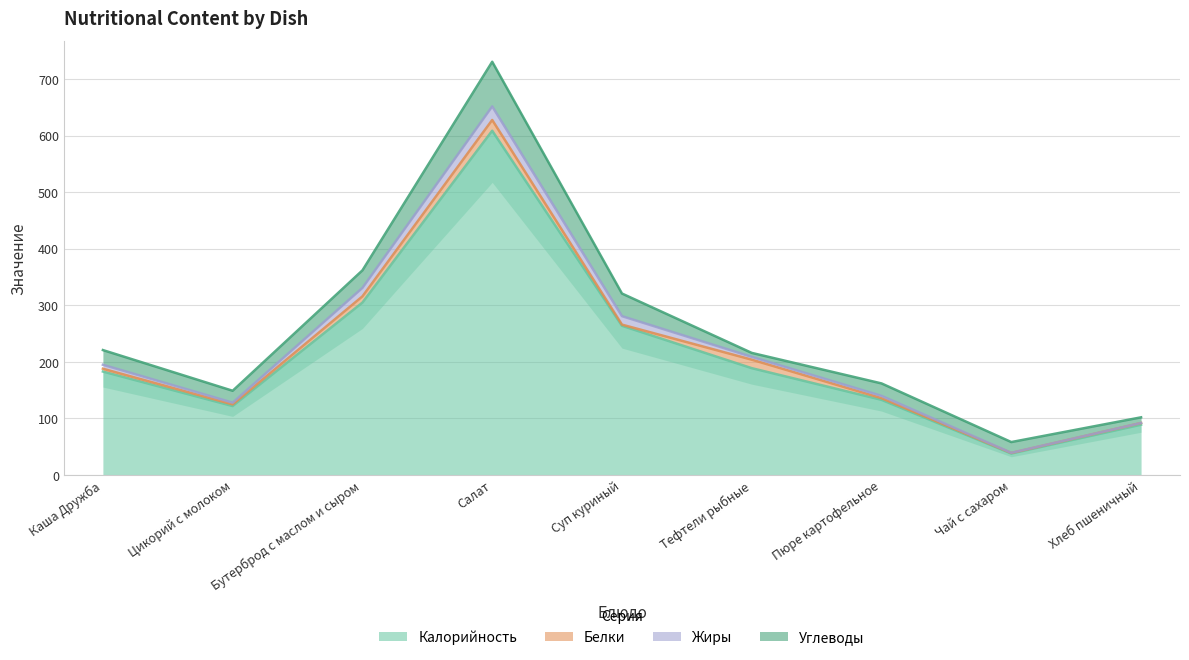

True or false: Белки has a value of 22.9 at Тефтели рыбные.

False